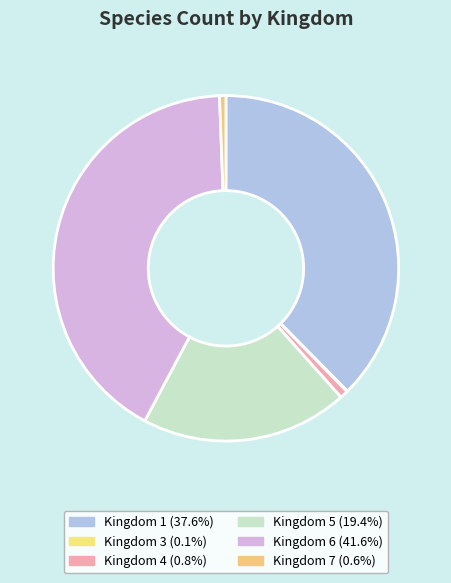

Approximately how many times larger is the value at Kingdom 4 compared to Kingdom 7?

1.3